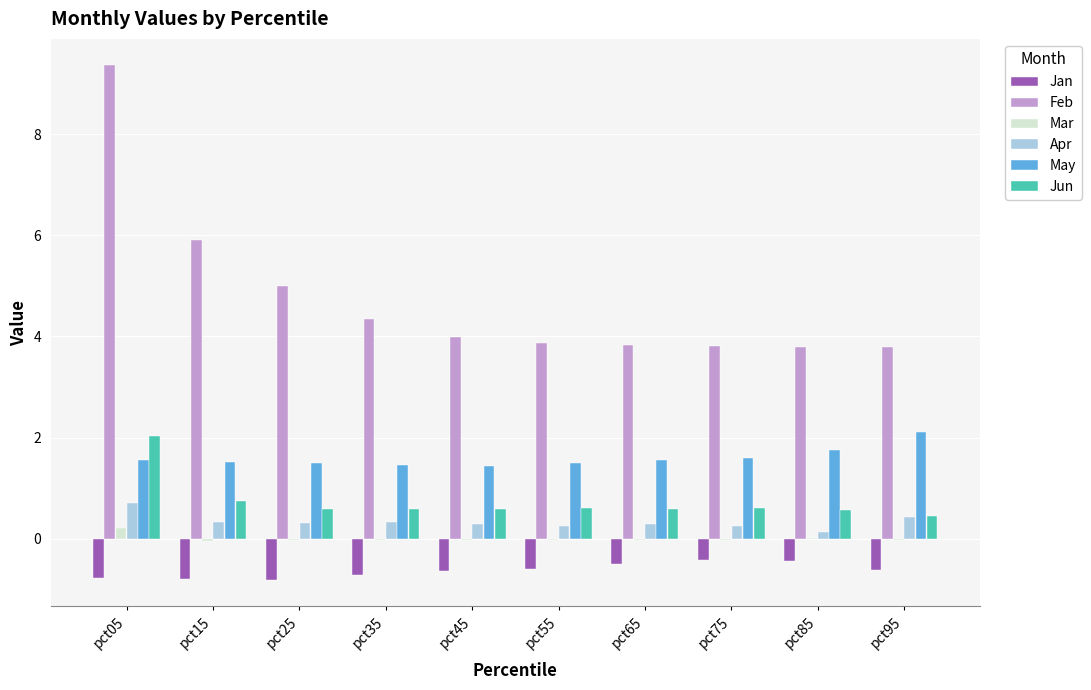

What is the greatest value displayed?

9.4